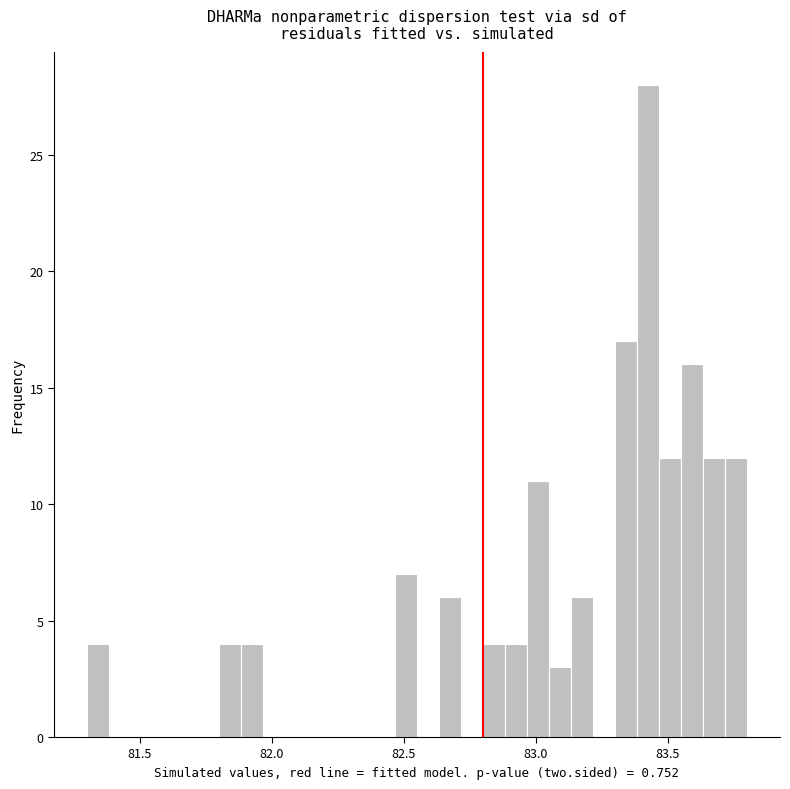

Read against the x-axis, roughly where is the centre of the tallest bar?

83.45